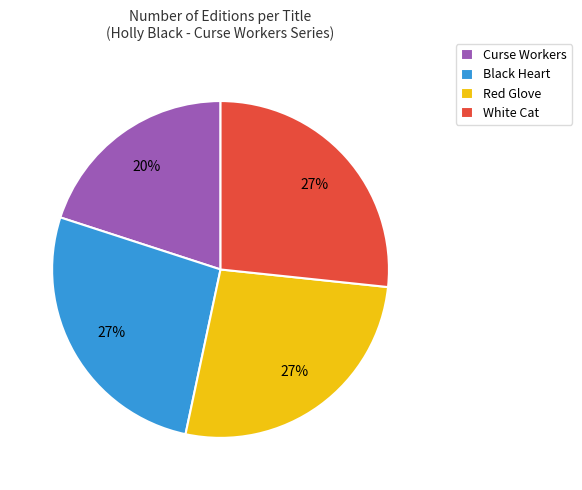

Is there any slice that represents more than half of the pie?

No